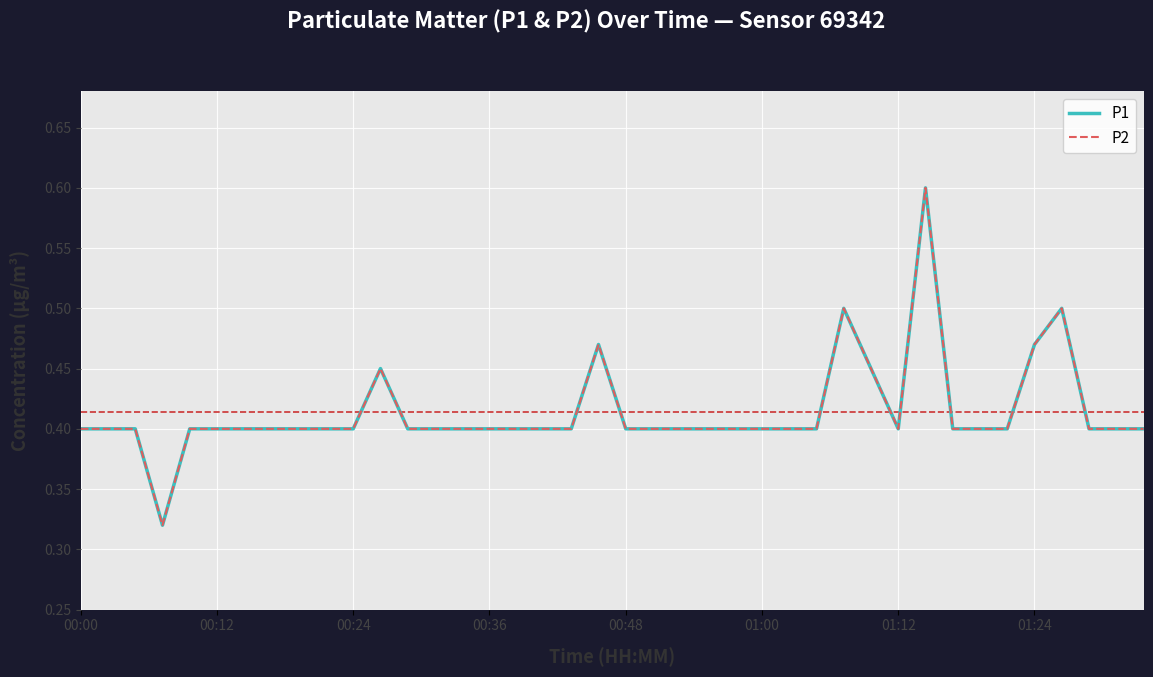

Does the chart display data point markers on the line(s)?

No